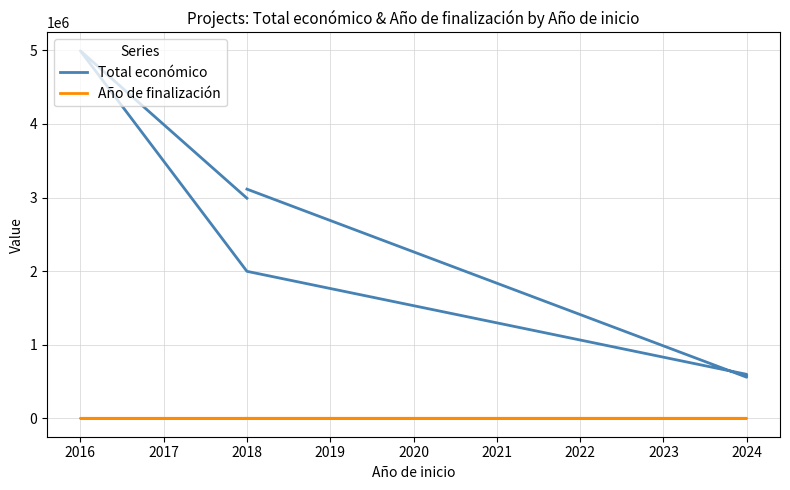

True or false: Total económico and Año de finalización cross at least once.

False